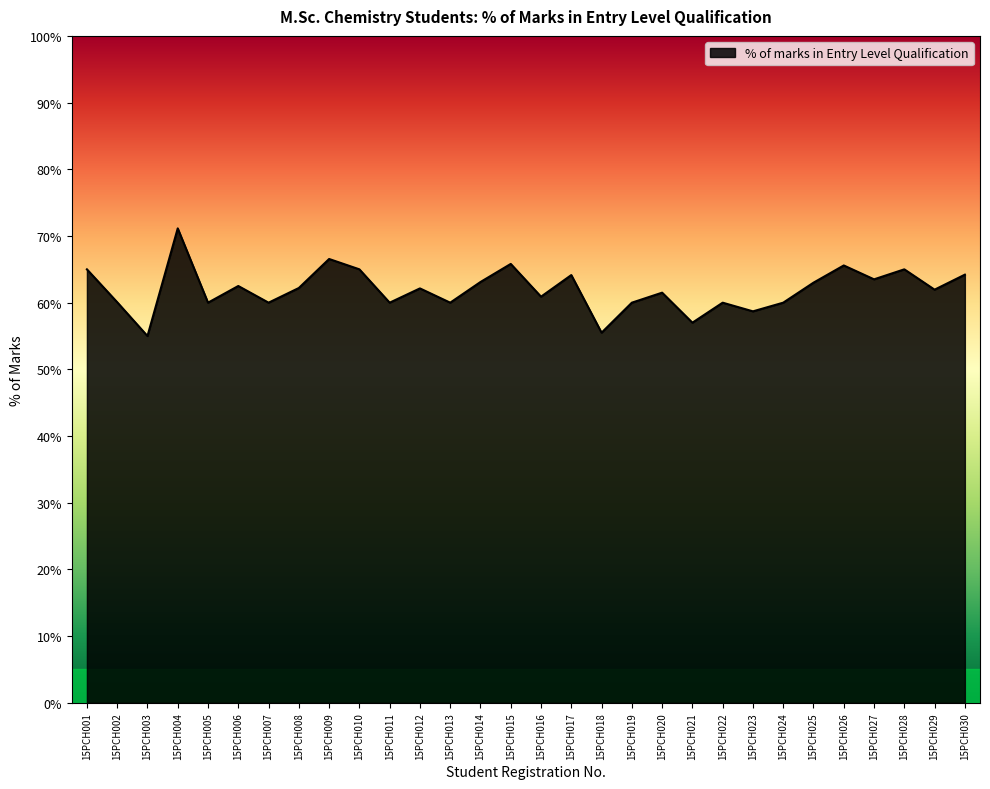

What is the change in value from 15PCH005 to 15PCH017?

+4.1